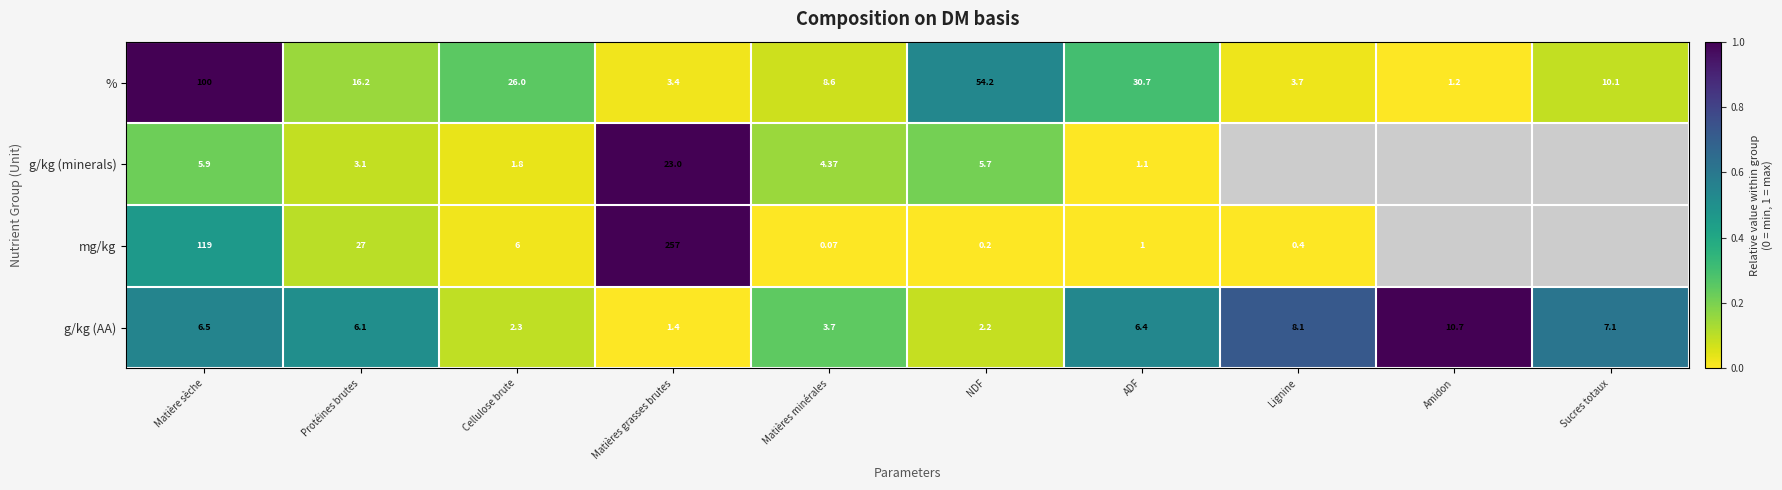

At Matière sèche, list the series in order from largest to smallest.

mg/kg, %, g/kg (AA), g/kg (minerals)